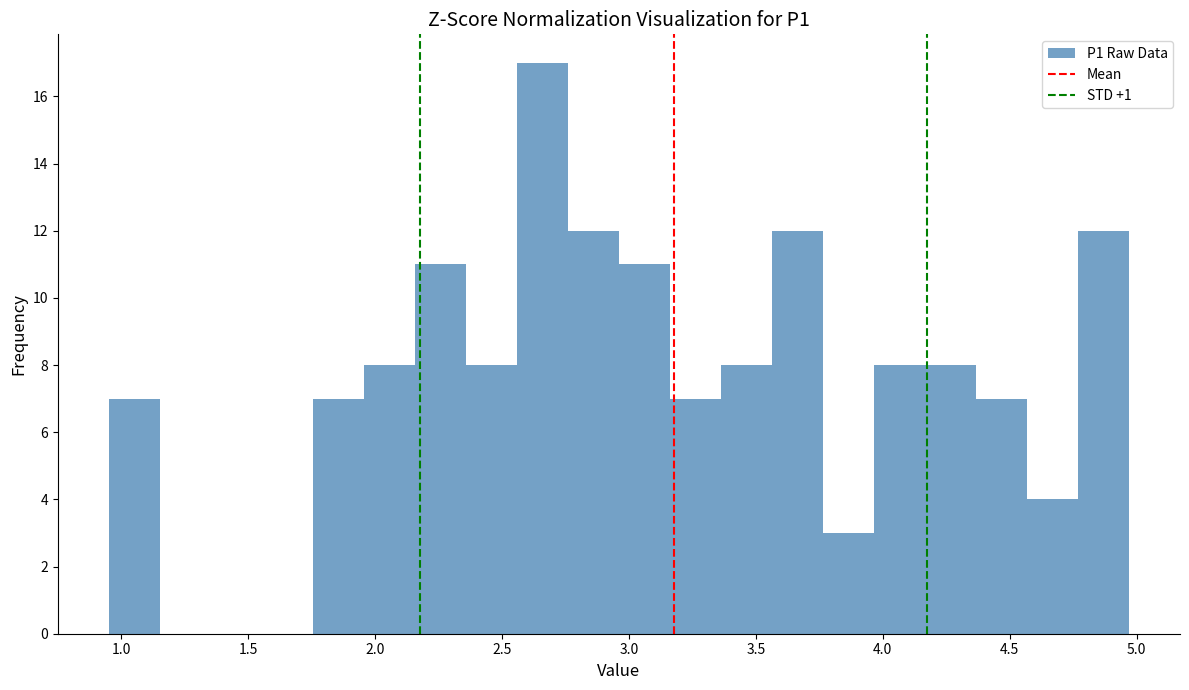

Reading left to right, transcribe this chart: for each bar, give the range it covers on the x-axis and its height. Neither the bar edges nor the heights are printed on the chart, so give them approximately, as read against the axes.

0.95 to 1.15: 7
1.15 to 1.35: 0
1.35 to 1.55: 0
1.55 to 1.75: 0
1.75 to 1.95: 7
1.95 to 2.15: 8
2.15 to 2.35: 11
2.35 to 2.55: 8
2.55 to 2.75: 17
2.75 to 2.95: 12
2.95 to 3.15: 11
3.15 to 3.35: 7
3.35 to 3.55: 8
3.55 to 3.75: 12
3.75 to 3.95: 3
3.95 to 4.15: 8
4.15 to 4.35: 8
4.35 to 4.55: 7
4.55 to 4.75: 4
4.75 to 4.95: 12